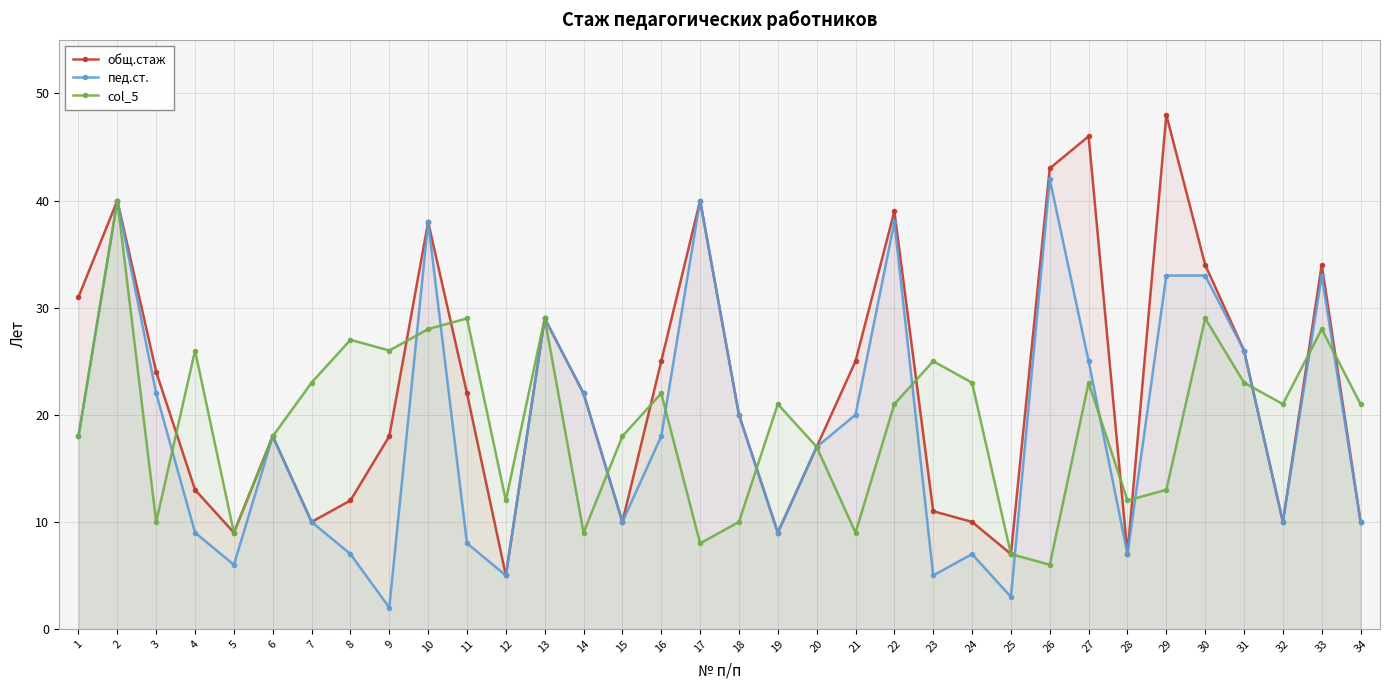

Which label corresponds to the largest value in the chart?

29